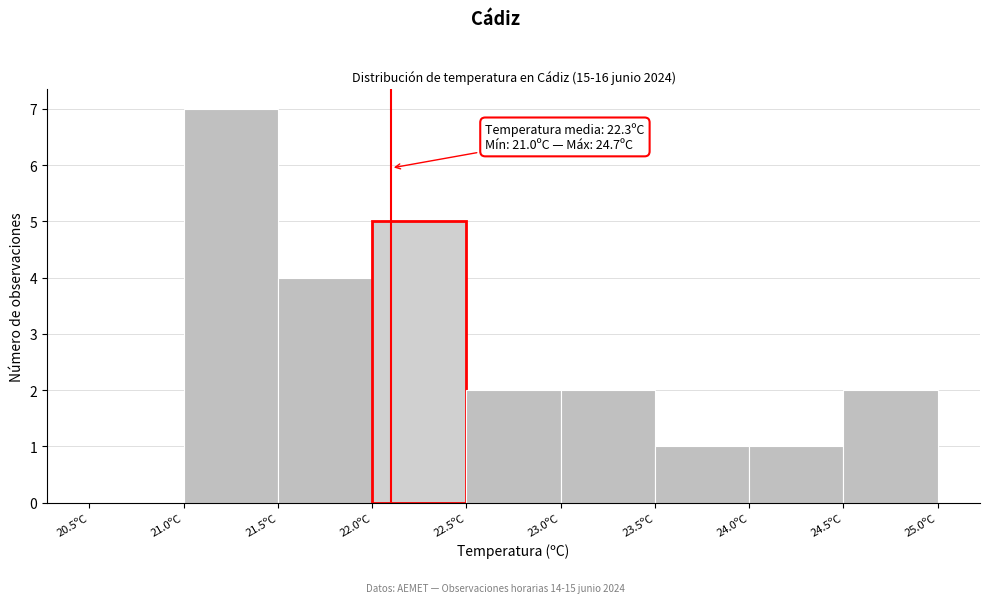

Which range on the x-axis has the tallest bar?

21.0 to 21.5